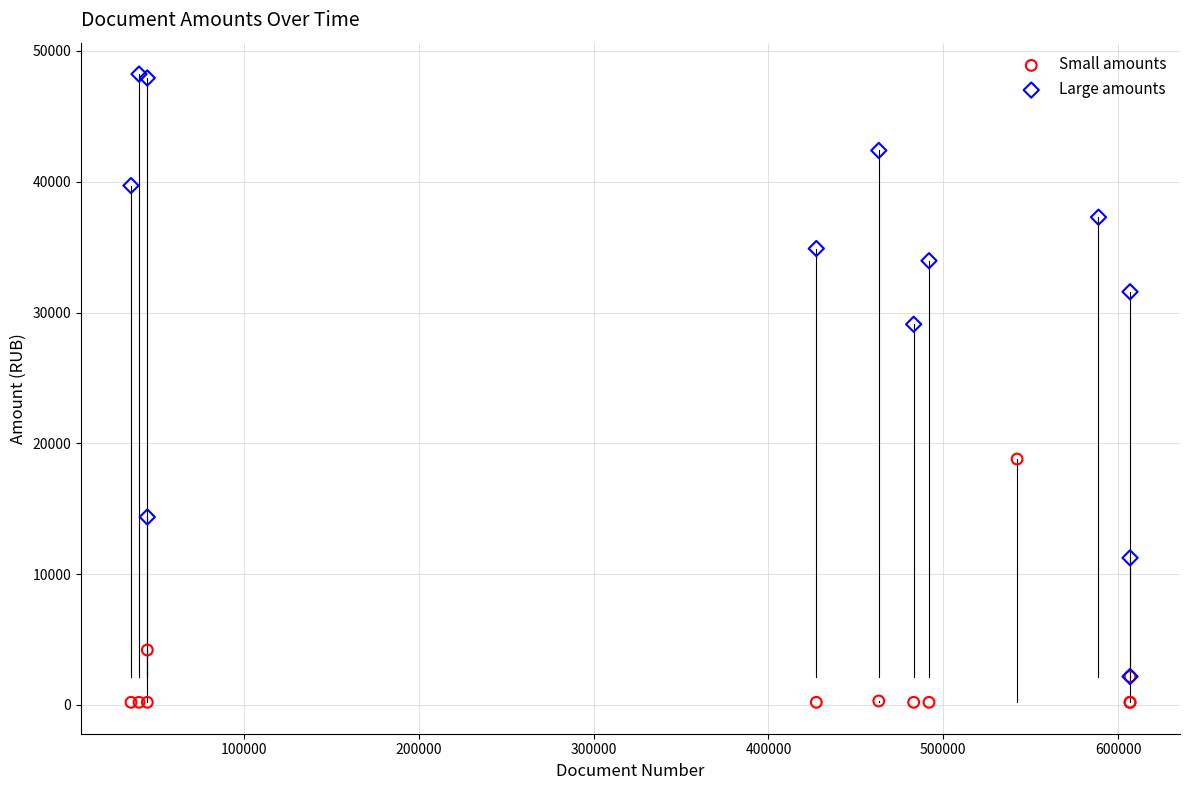

Which series reaches the maximum Y coordinate?

Large amounts